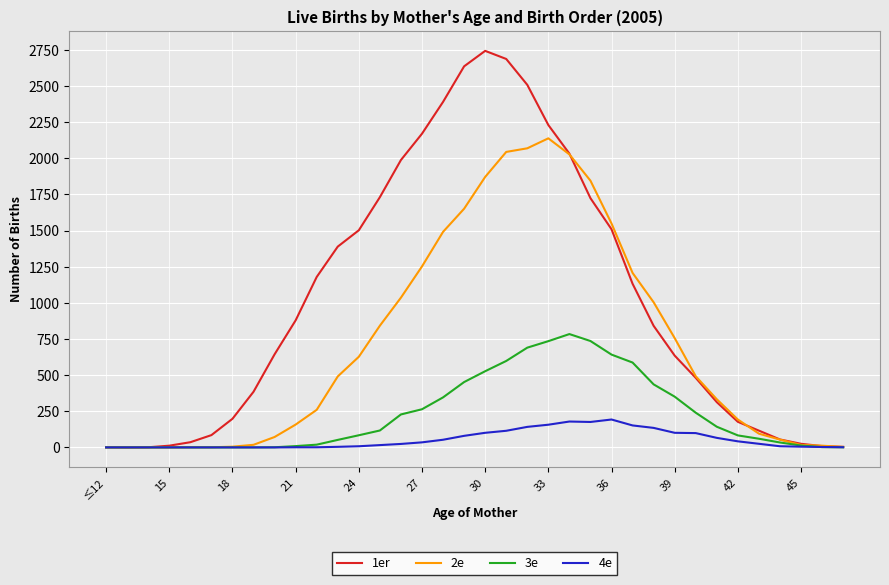

Which series has the largest total across all categories?

1er